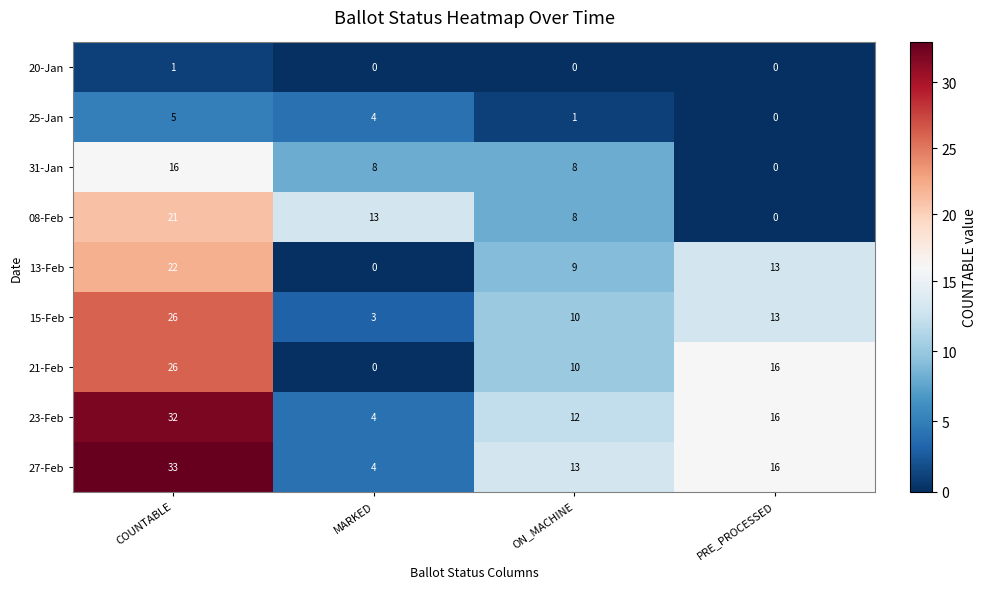

What is the difference between the 23-Feb values at ON_MACHINE and COUNTABLE?

20